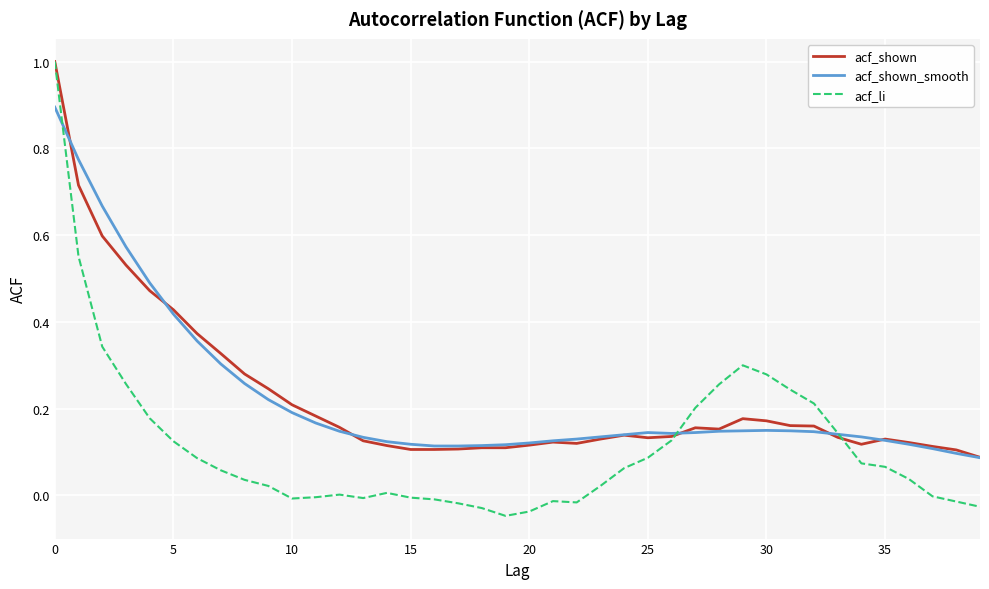

Which series has the largest range (max minus min)?

acf_li